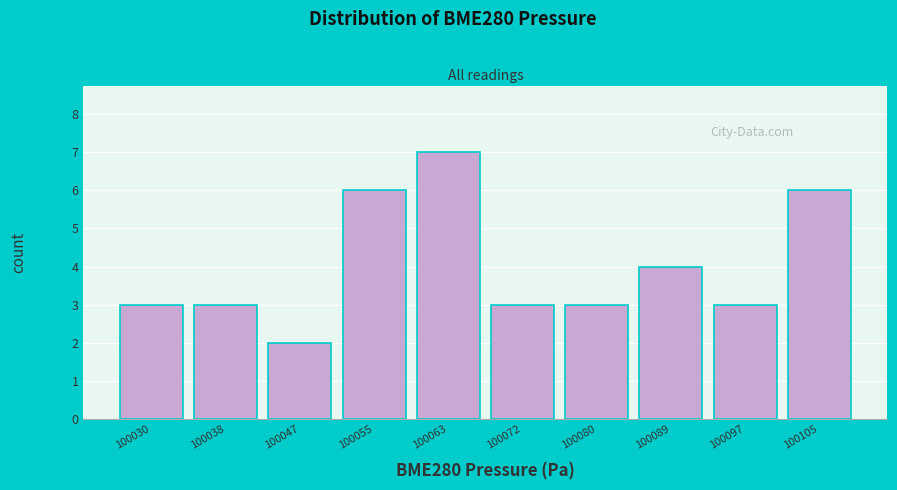

Reading left to right, transcribe all the data shown in this chart.

3	3	2	6	7	3	3	4	3	6